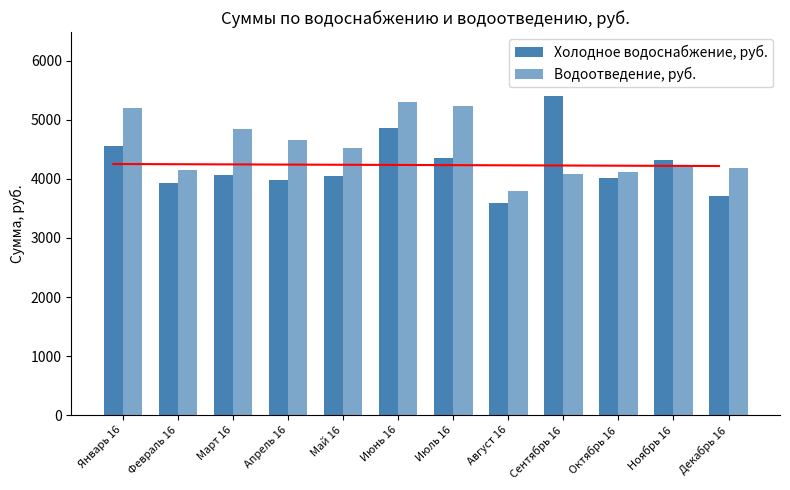

Reading right to left, what are all the values shown in this chart?

Холодное водоснабжение, руб.: Декабрь 16=3716.0	Ноябрь 16=4316.7	Октябрь 16=4009.4	Сентябрь 16=5406.4	Август 16=3590.3	Июль 16=4355.5	Июнь 16=4861.7	Май 16=4042.4	Апрель 16=3975.3	Март 16=4069.3	Февраль 16=3935.0	Январь 16=4552.8
Водоотведение, руб.: Декабрь 16=4178.2	Ноябрь 16=4235.5	Октябрь 16=4115.2	Сентябрь 16=4085.5	Август 16=3792.2	Июль 16=5230.8	Июнь 16=5298.1	Май 16=4525.5	Апрель 16=4654.4	Март 16=4850.0	Февраль 16=4147.9	Январь 16=5198.8